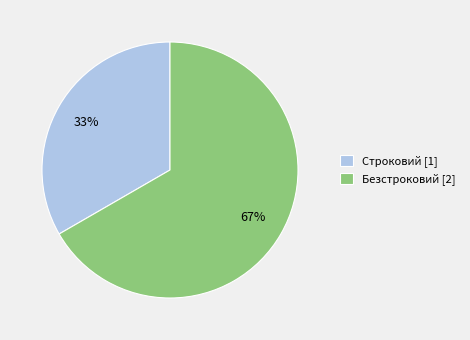

Combined, do Безстроковий [2] and Строковий [1] account for over 50%?

Yes